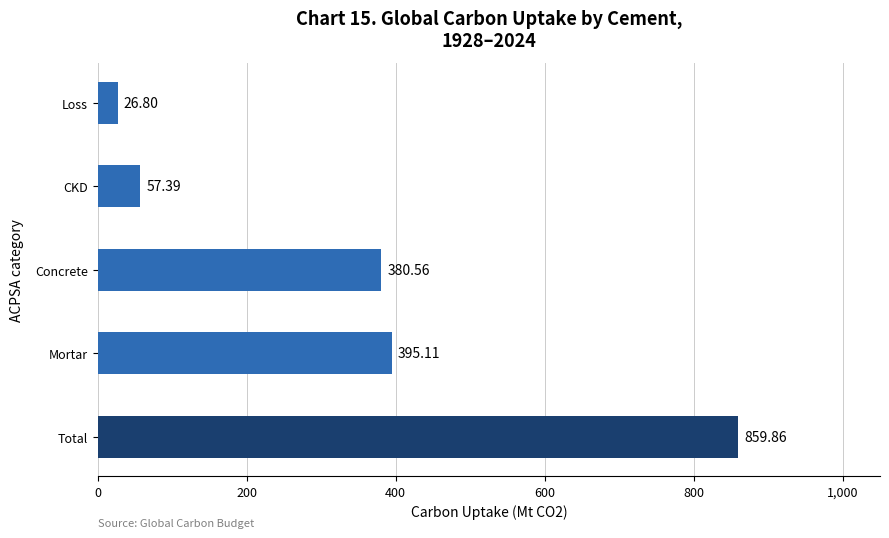

What is the maximum value shown in the chart?

859.9